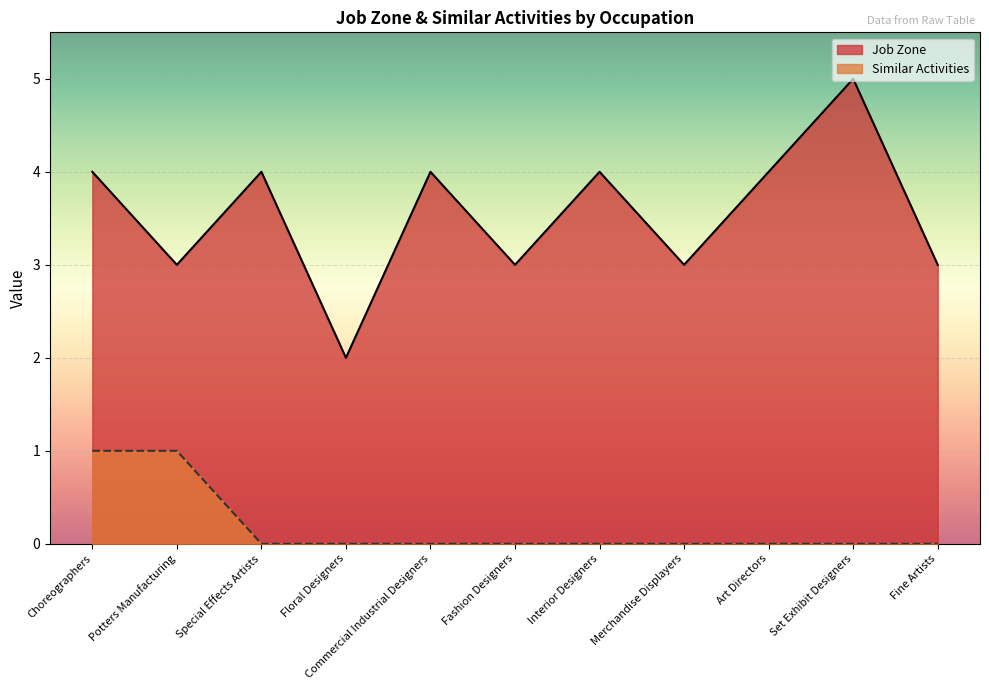

True or false: Similar Activities and Job Zone cross at least once.

False